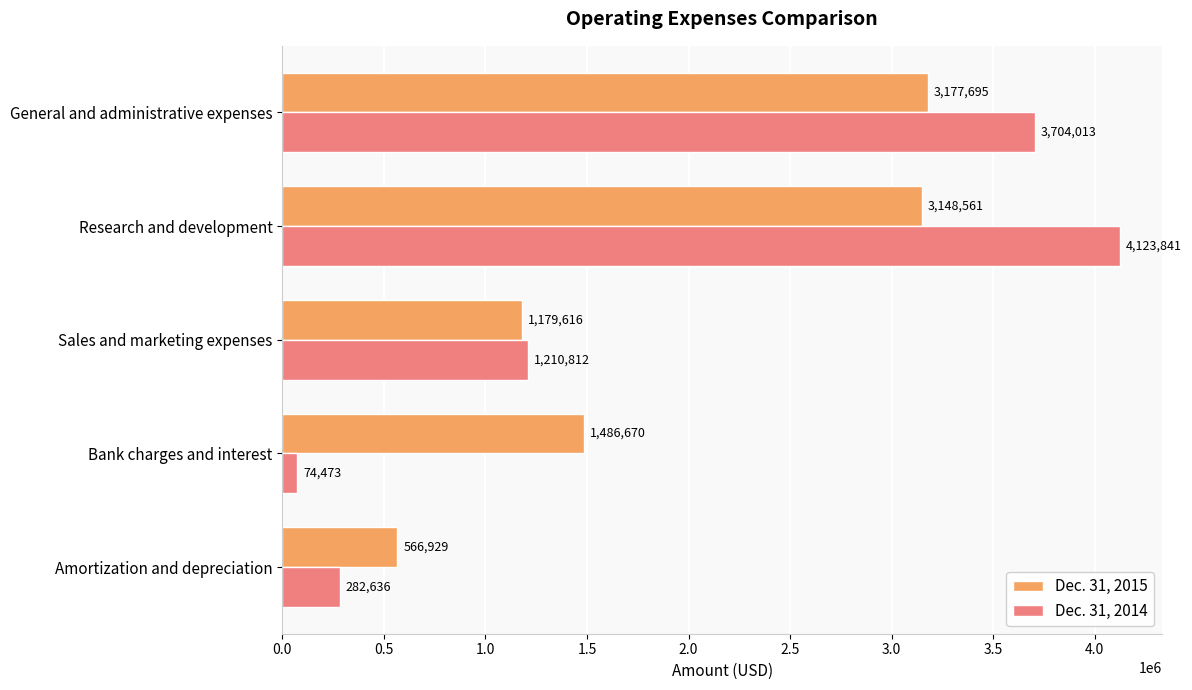

What are all the series names shown in the legend?

Dec. 31, 2015, Dec. 31, 2014